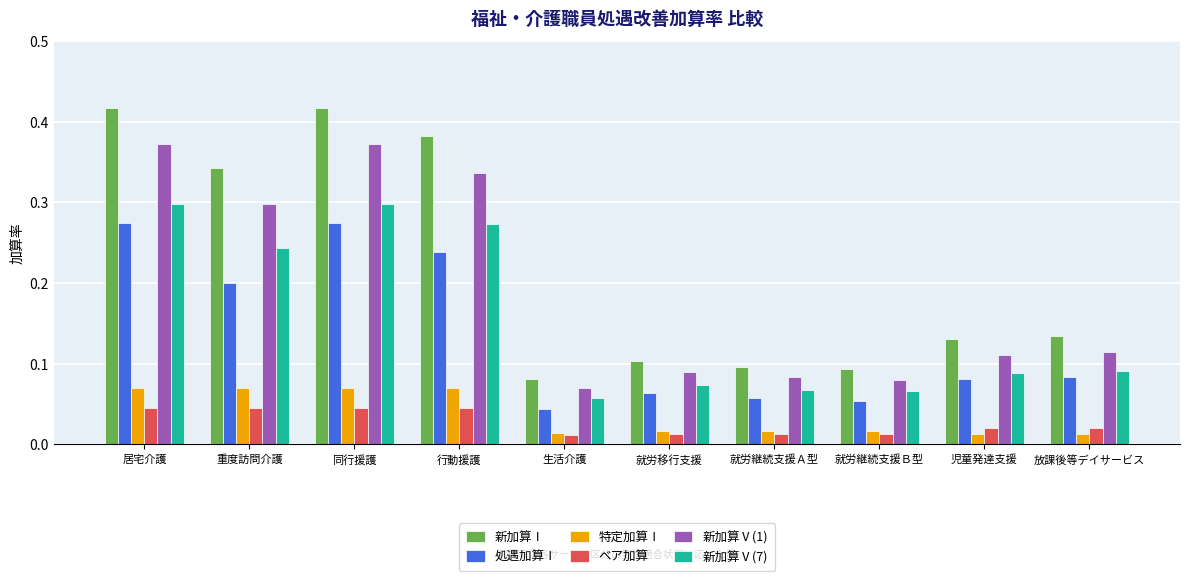

Which series has the widest spread of values?

新加算Ⅰ